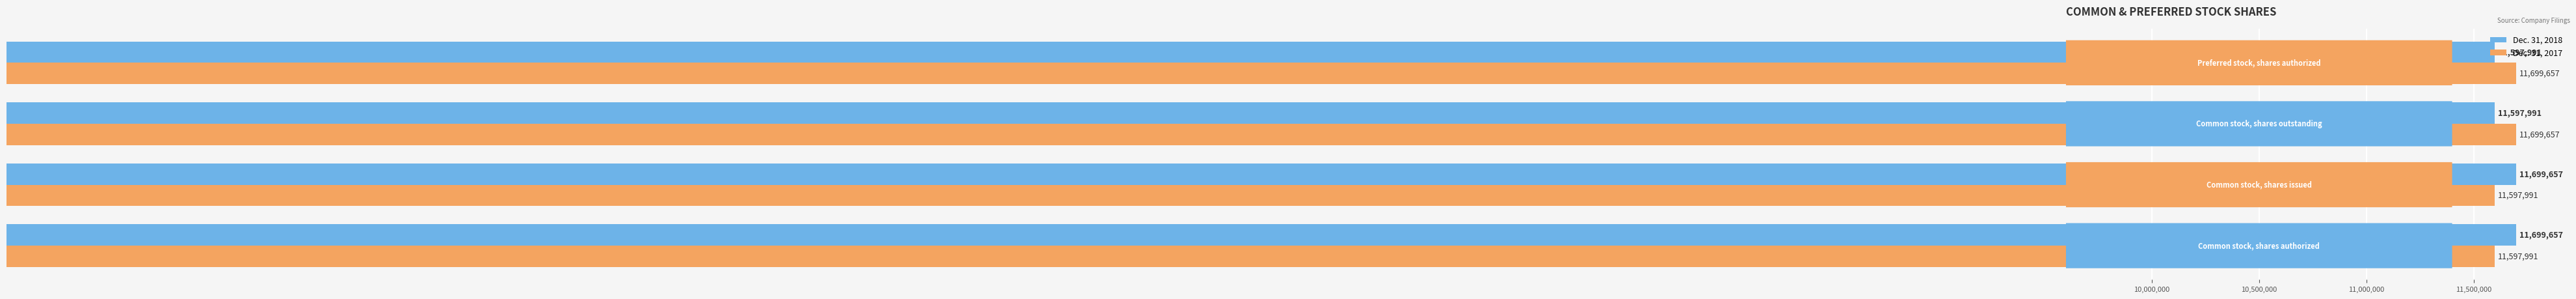

What is the average value of the Dec. 31, 2018 series?

11648824